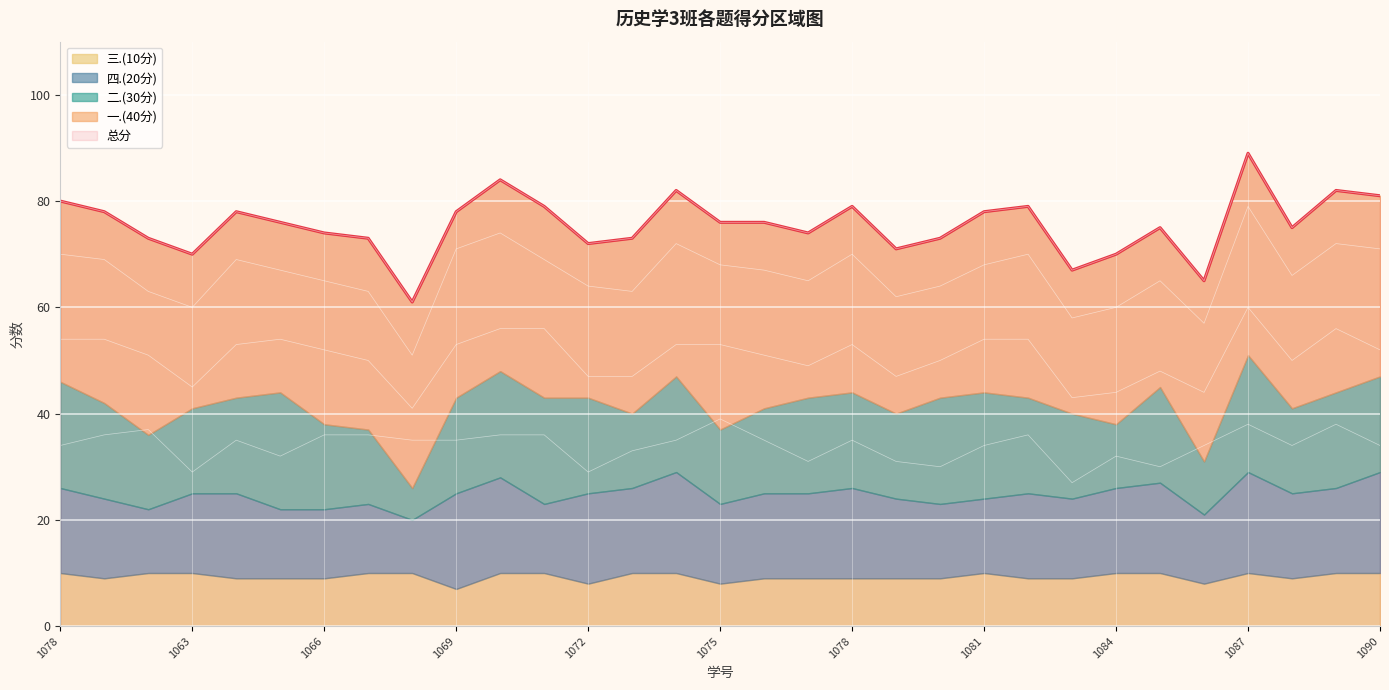

Rank the series by their maximum value, from highest to lowest.

总分, 一.(40分), 二.(30分), 四.(20分), 三.(10分)